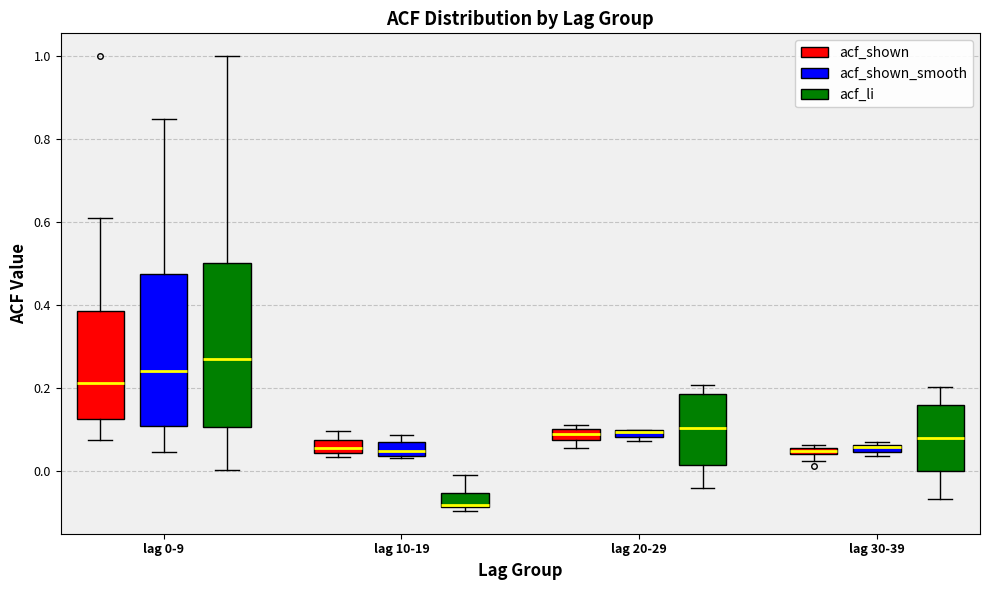

Which box is the tallest, from its lower edge to its upper edge?

lag 0-9 (acf_li)